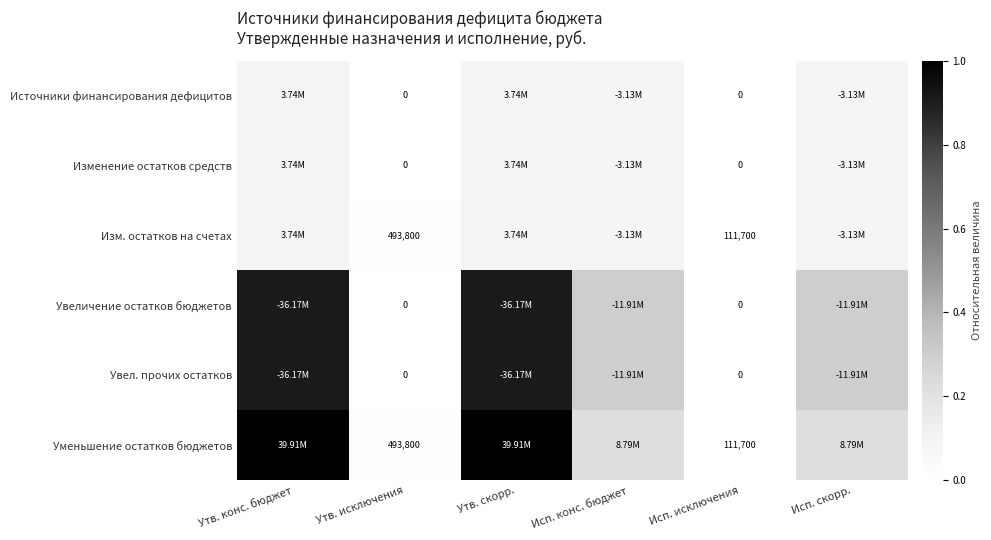

At which label is Уменьшение остатков бюджетов closest to 0?

Исп. исключения